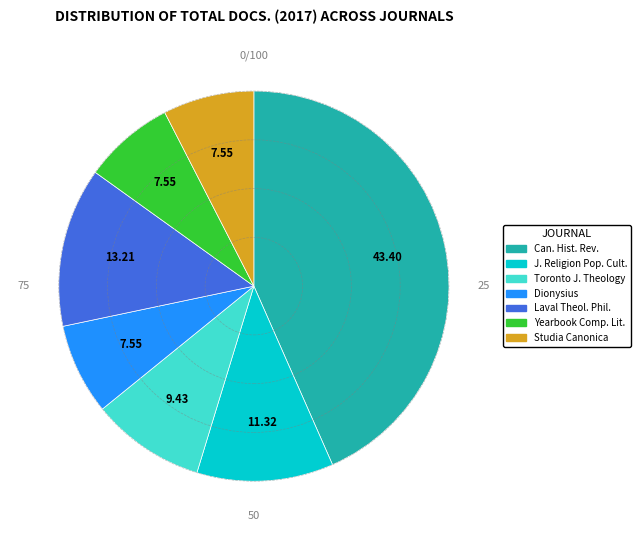

Is there any slice that represents more than half of the pie?

No